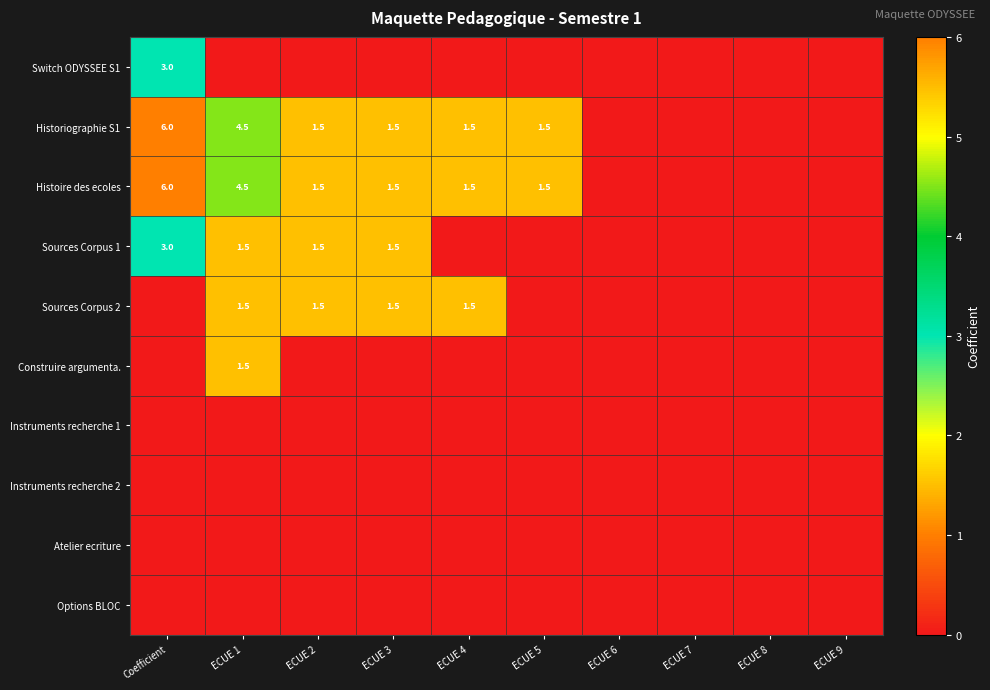

At how many categories does at least one series exceed 0?

6